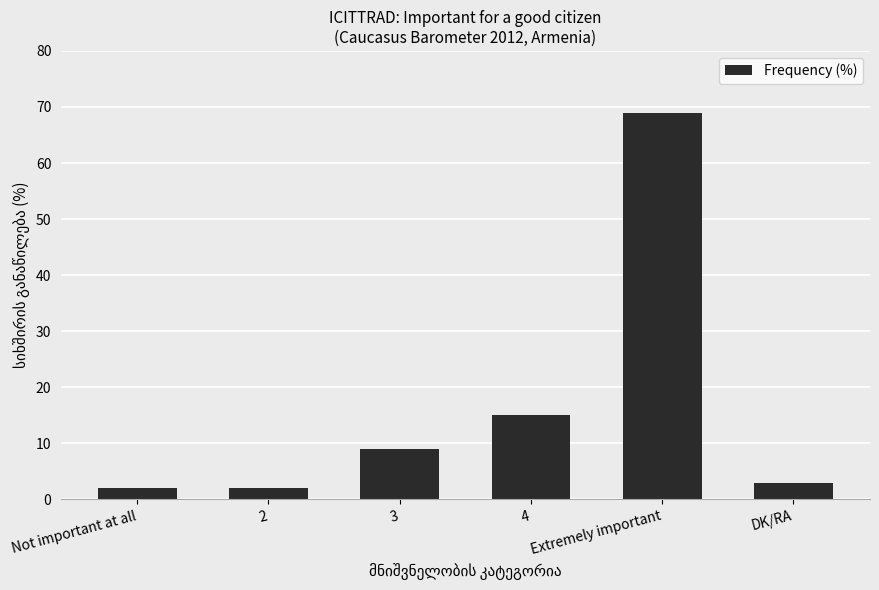

What is the label of the 5th bar from the right?

2